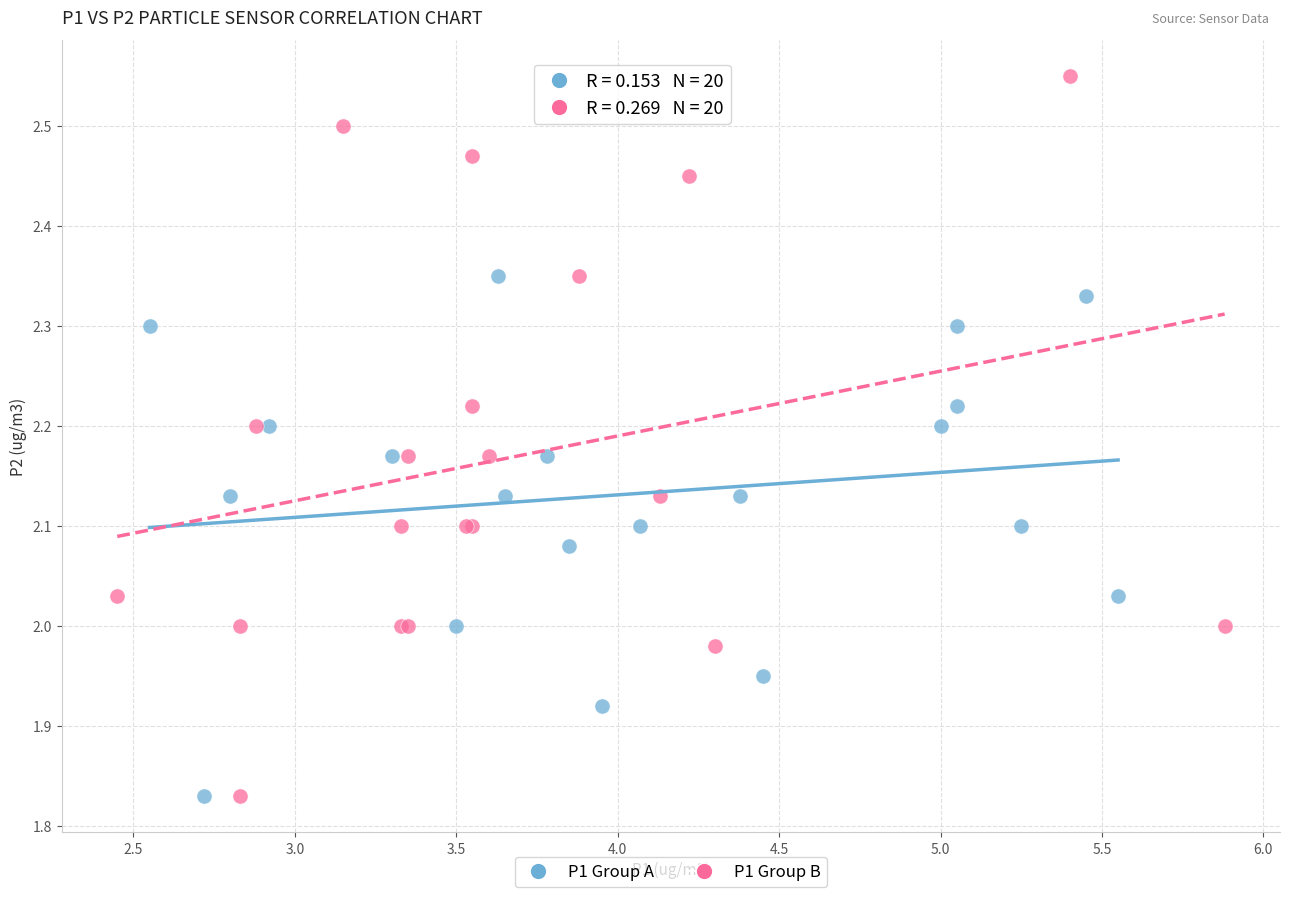

Which series reaches the maximum Y coordinate?

P1 Group B